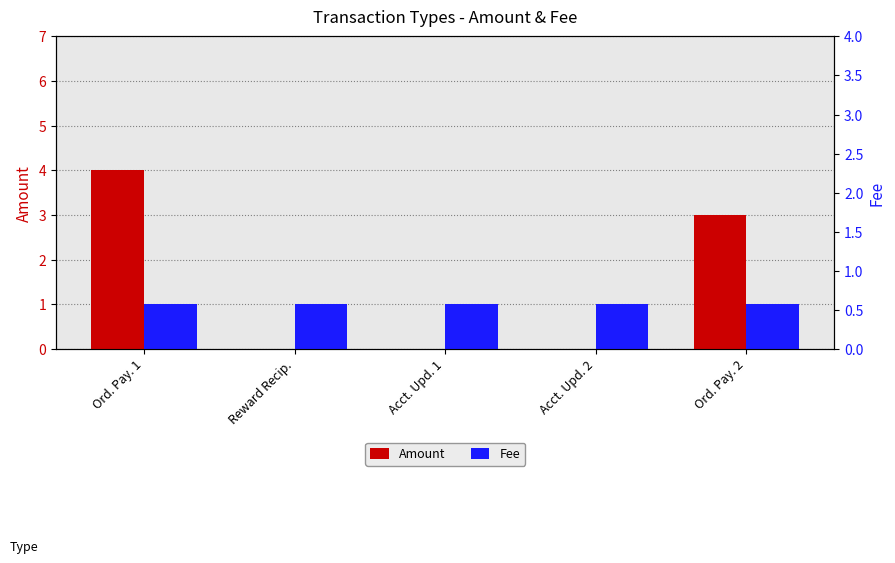

How many bars are there in total?

10